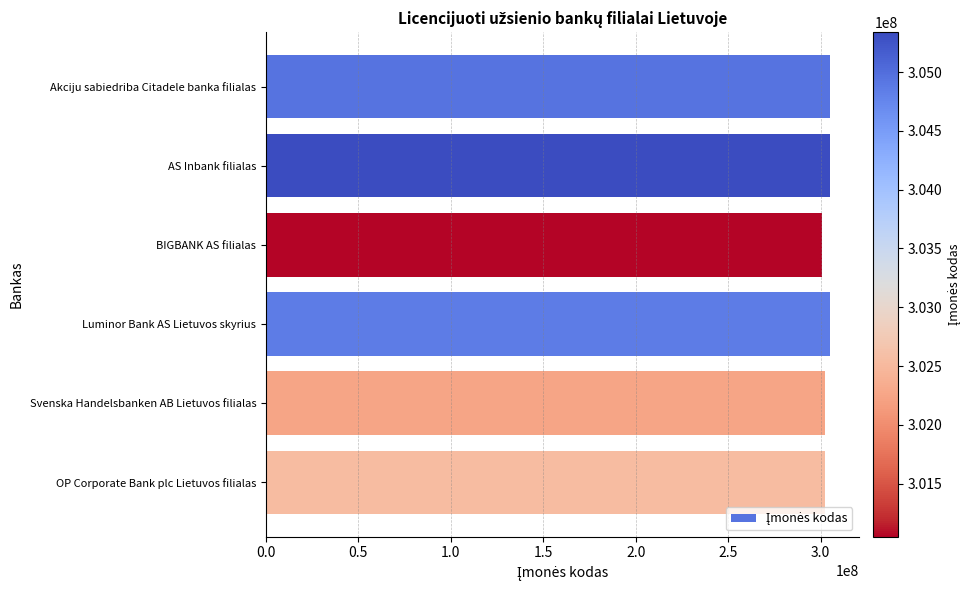

What is the smallest value displayed?

301048563